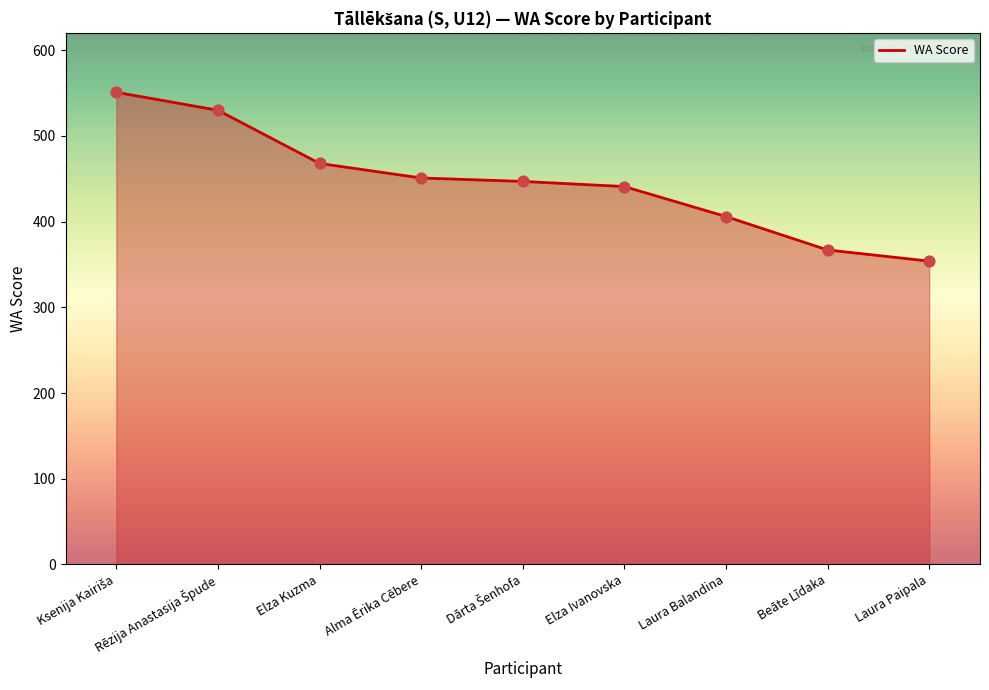

Which has a higher value, Laura Balandina or Elza Kuzma?

Elza Kuzma